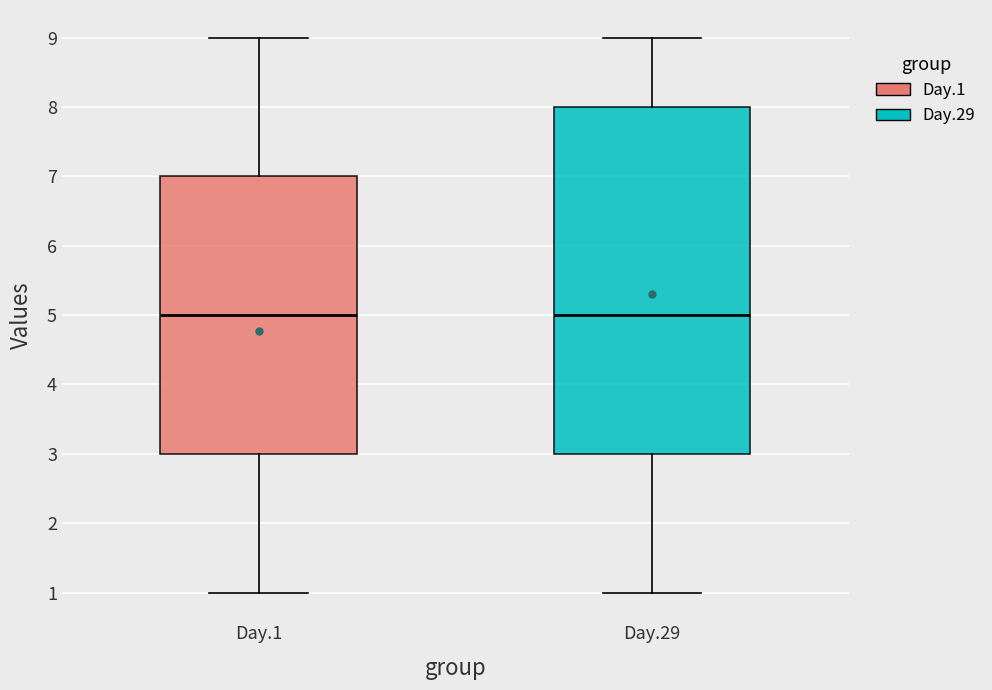

Reading left to right, transcribe this box plot: for each box, give where its median line is, the range the box spans, and where its two whiskers end, as read against the y-axis. The values are not printed on the chart, so give them approximately, as read against the axis.

Day.1: median 5, box 3 to 7, whiskers 1 to 9
Day.29: median 5, box 3 to 8, whiskers 1 to 9